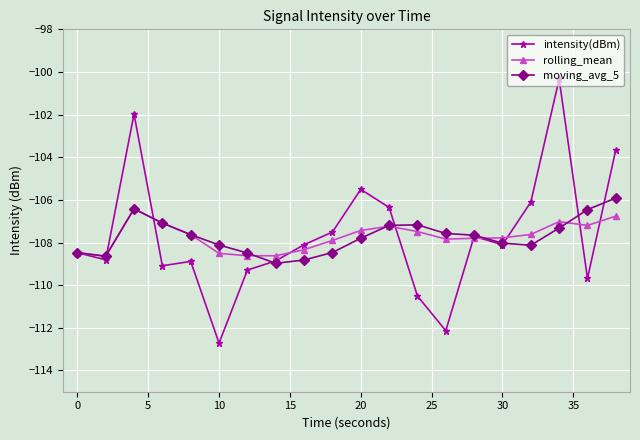

How many lines are shown in the chart?

3